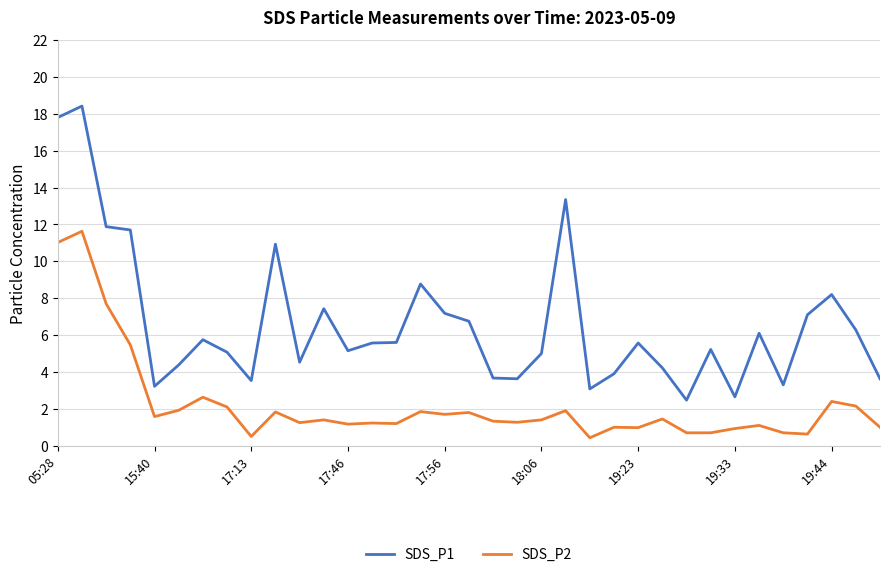

Which series has the largest total across all categories?

SDS_P1